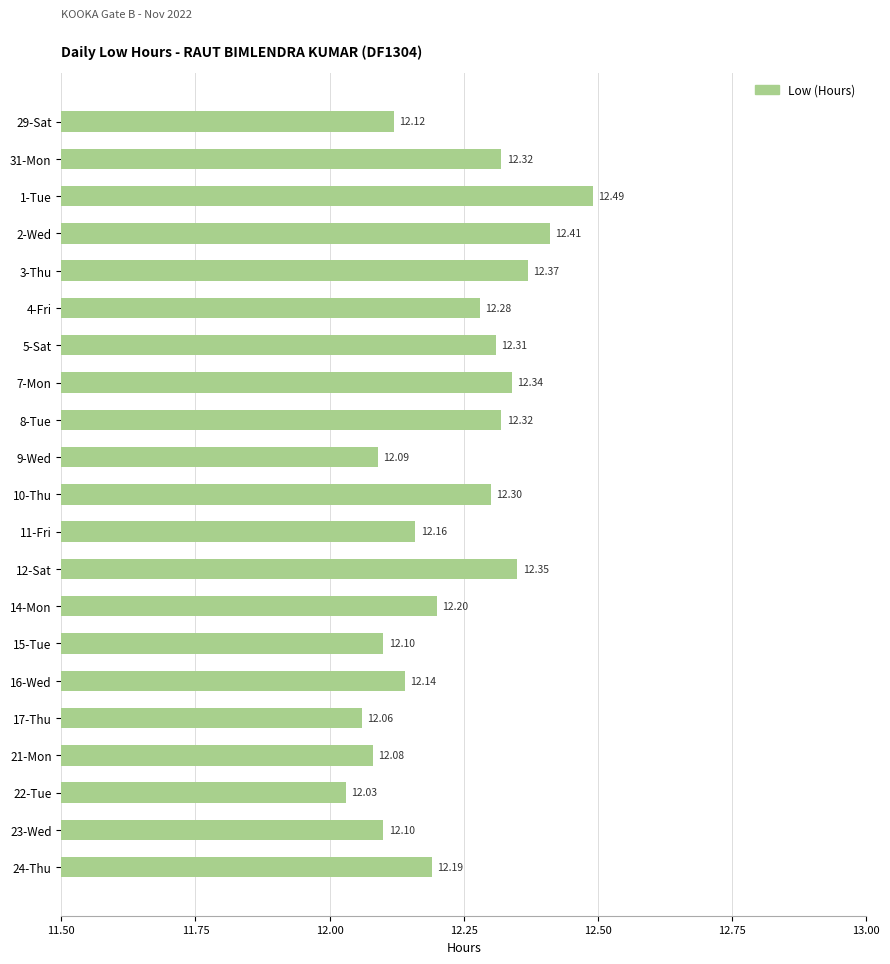

What is the change in value from 29-Sat to 8-Tue?

+0.2